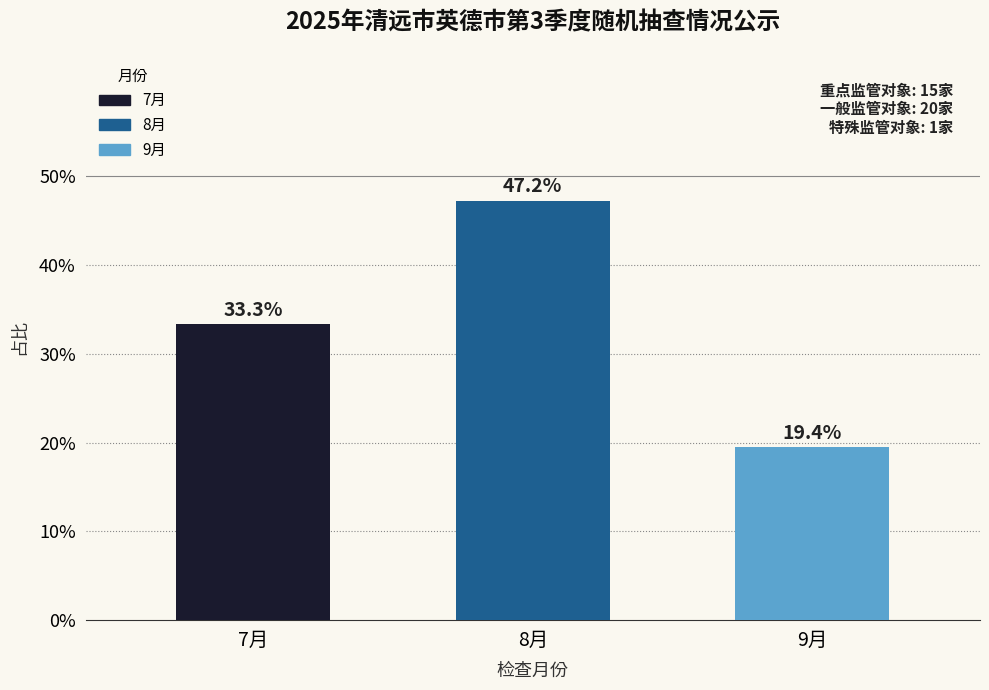

Reading left to right, list all the values displayed in this chart.

7月=33.3	8月=47.2	9月=19.4